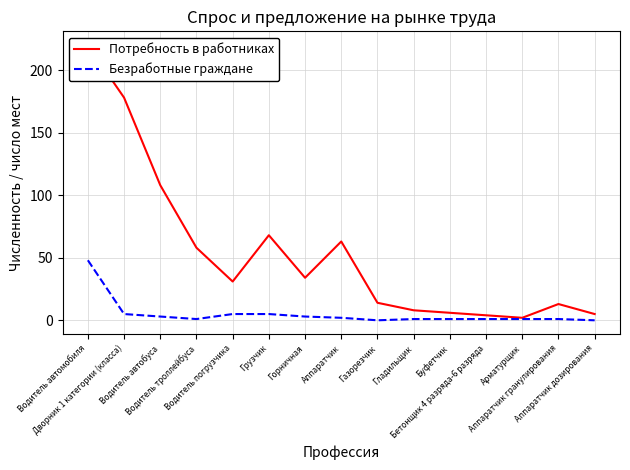

Where is Потребность в работниках nearest to the value 111?

Водитель автобуса